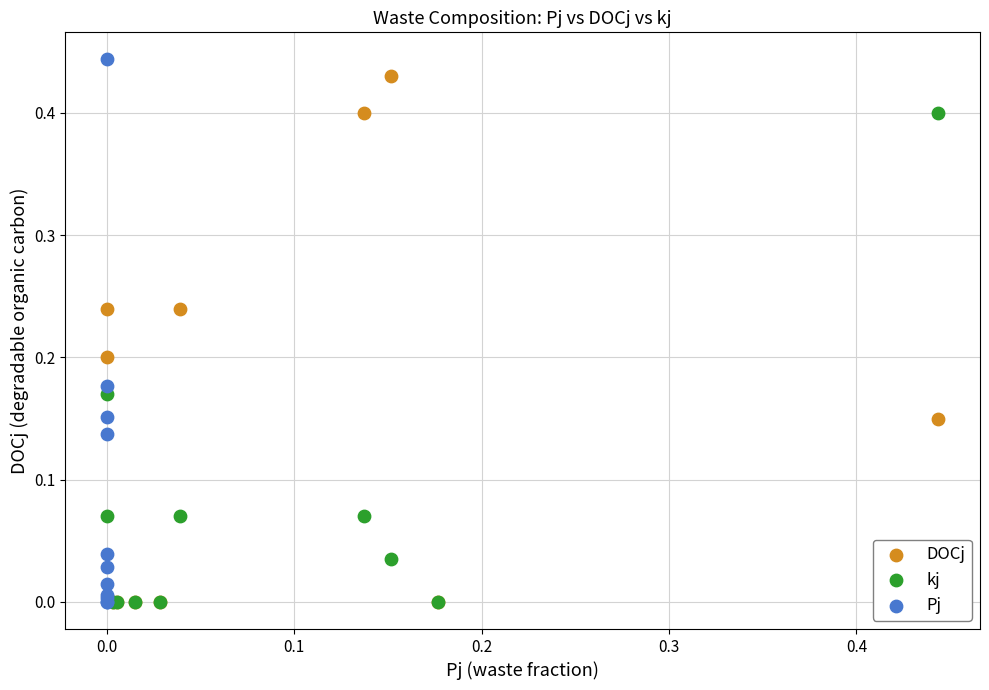

What are all the series names shown in the legend?

DOCj, kj, Pj